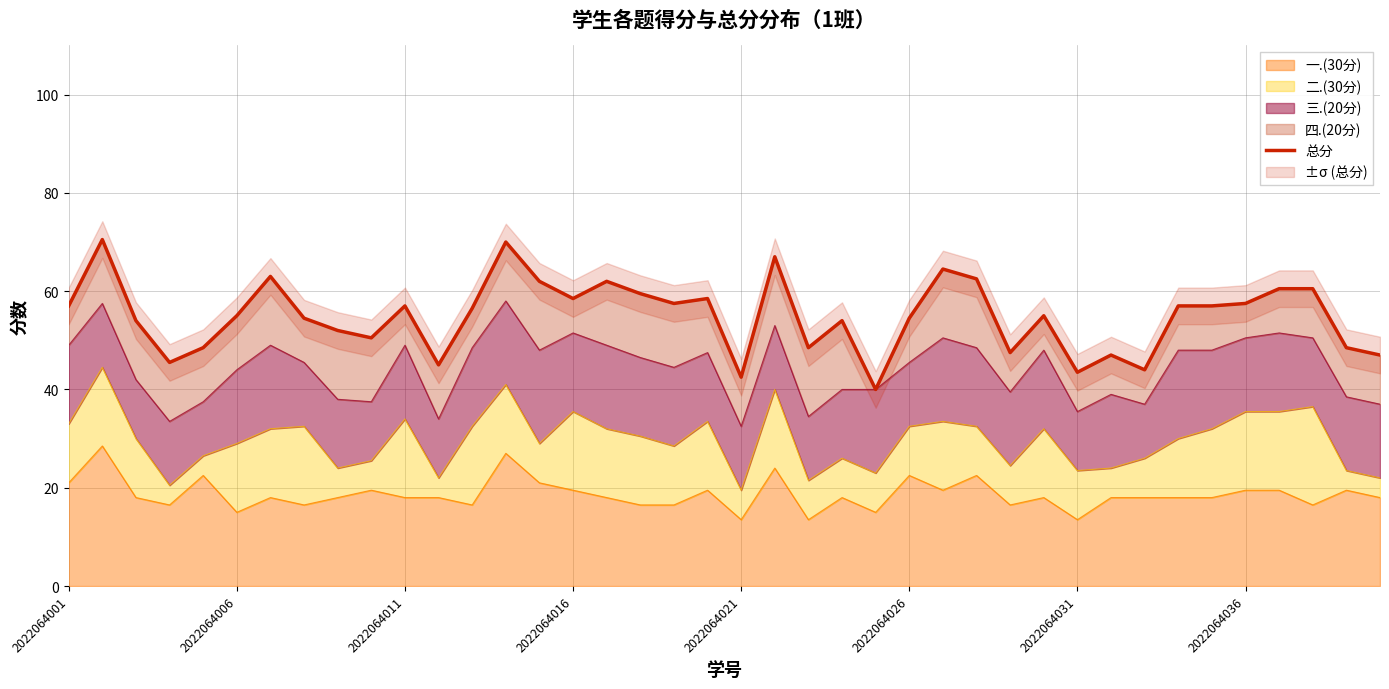

What is the highest value of the 一.(30分) series?

28.5